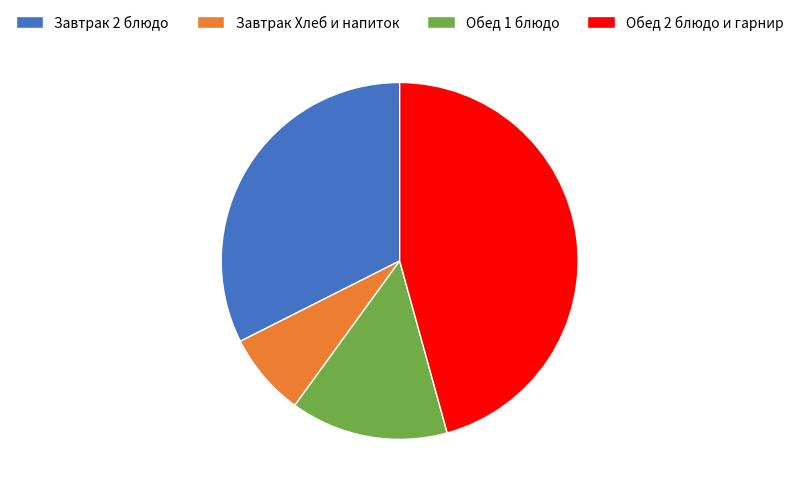

Is there a majority slice in this chart?

No